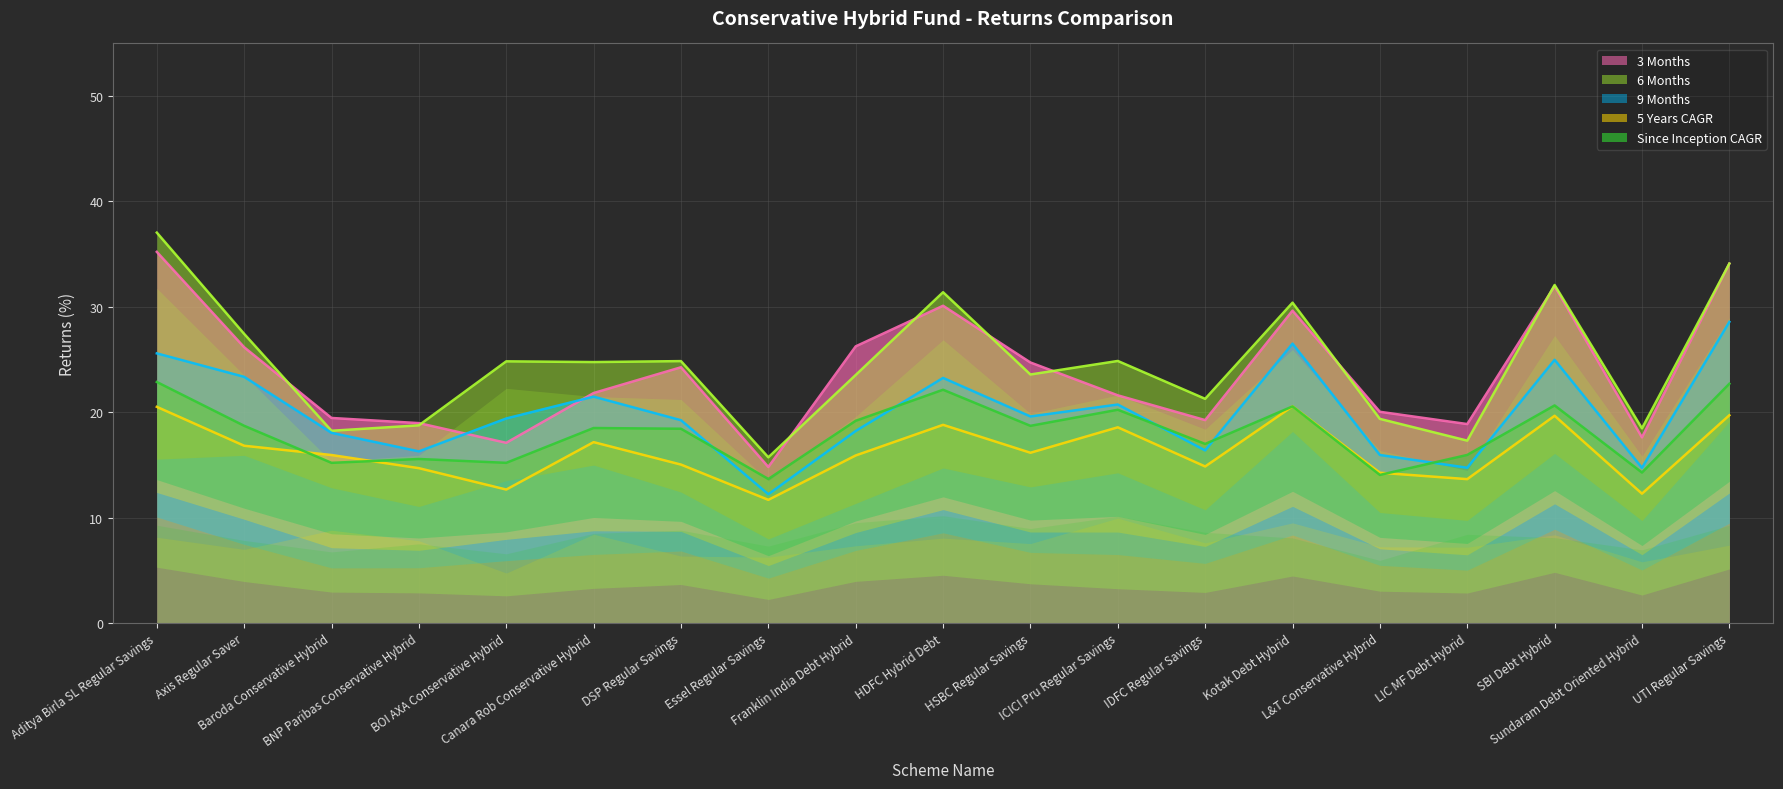

How many intersections are there between 9 Months and 3 Months?

2